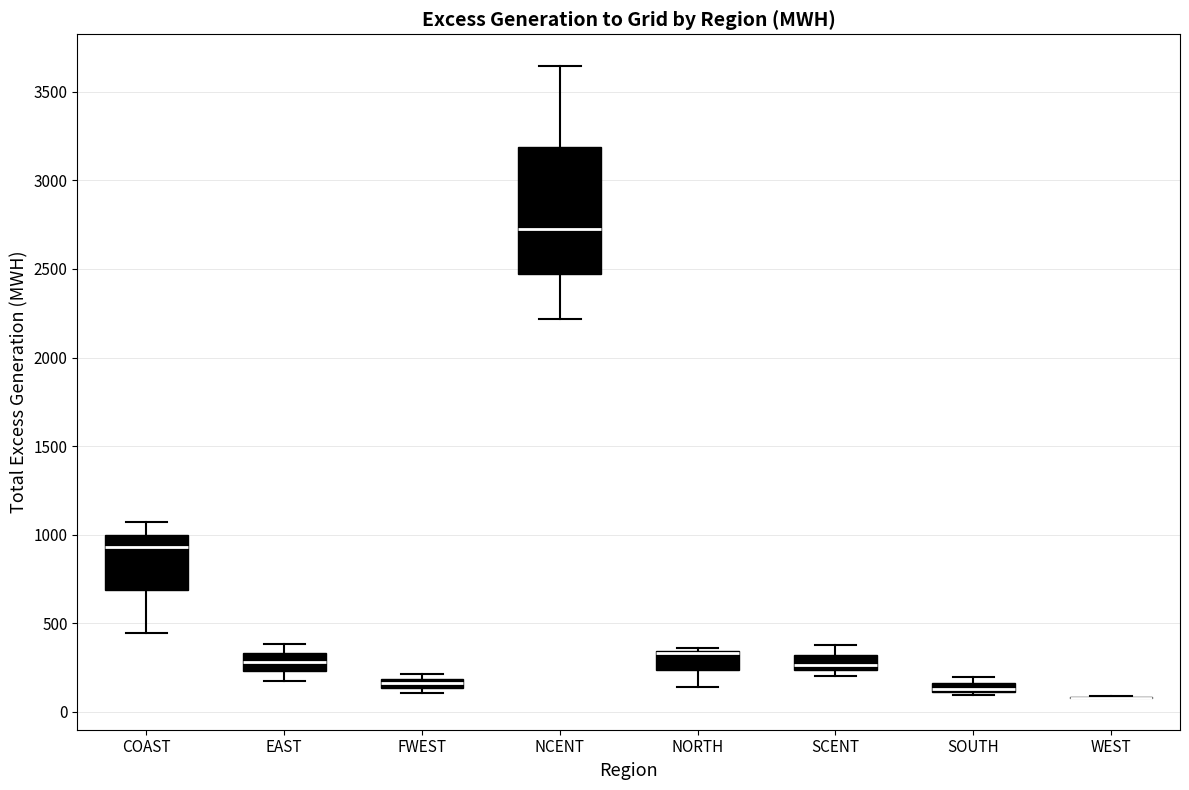

Where is the lower edge of the box for NORTH on the y-axis? The values are not printed on the chart, so give them approximately, as read against the axis.

250